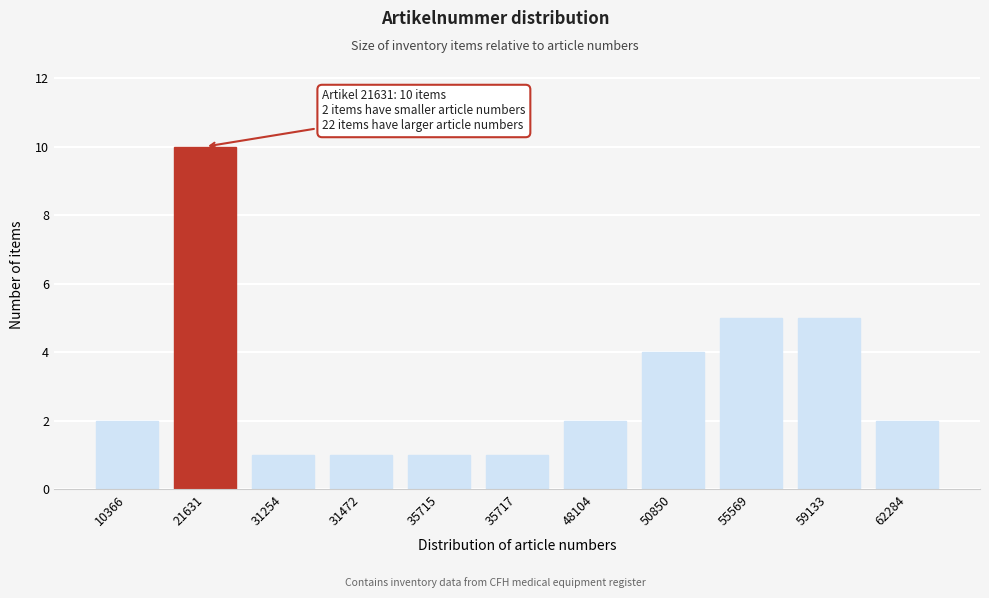

Reading right to left, list all the values displayed in this chart.

62284=2	59133=5	55569=5	50850=4	48104=2	35717=1	35715=1	31472=1	31254=1	21631=10	10366=2